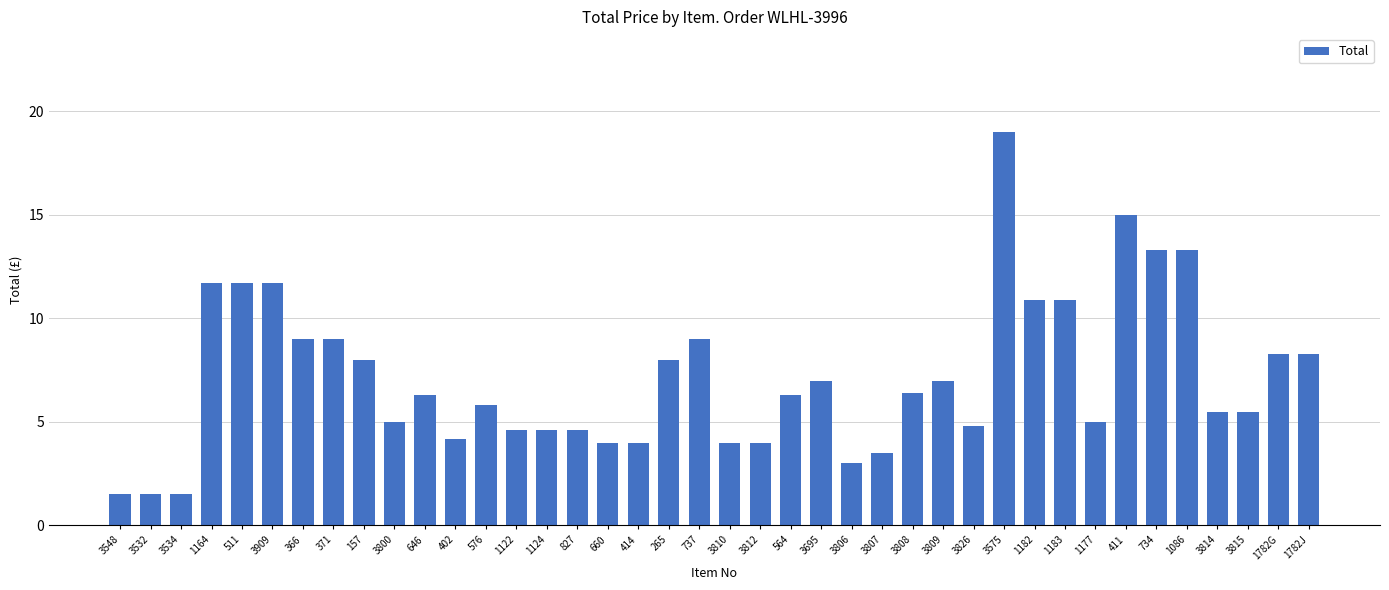

Is it true that the value at 564 is 6.3?

True